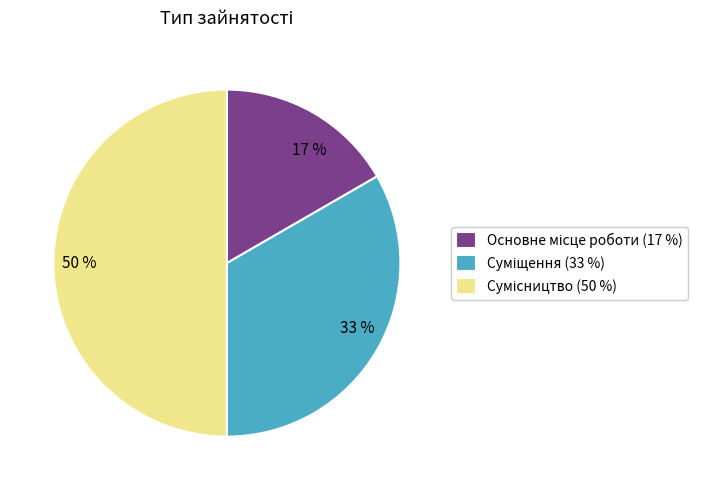

To the nearest percent, what is the difference between the largest and smallest slice percentages?

33%